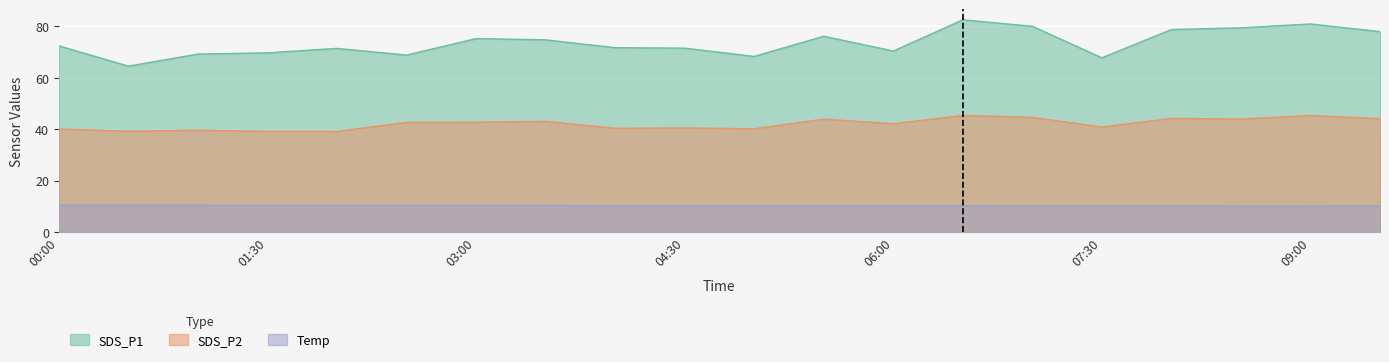

True or false: SDS_P2 and Temp intersect in this chart.

False